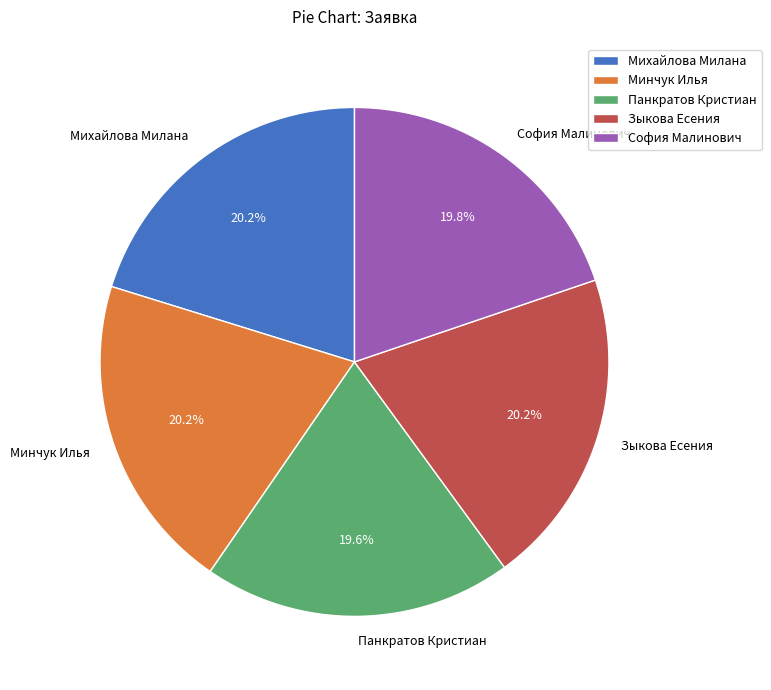

What portion of the pie excludes Зыкова Есения?

79.8%